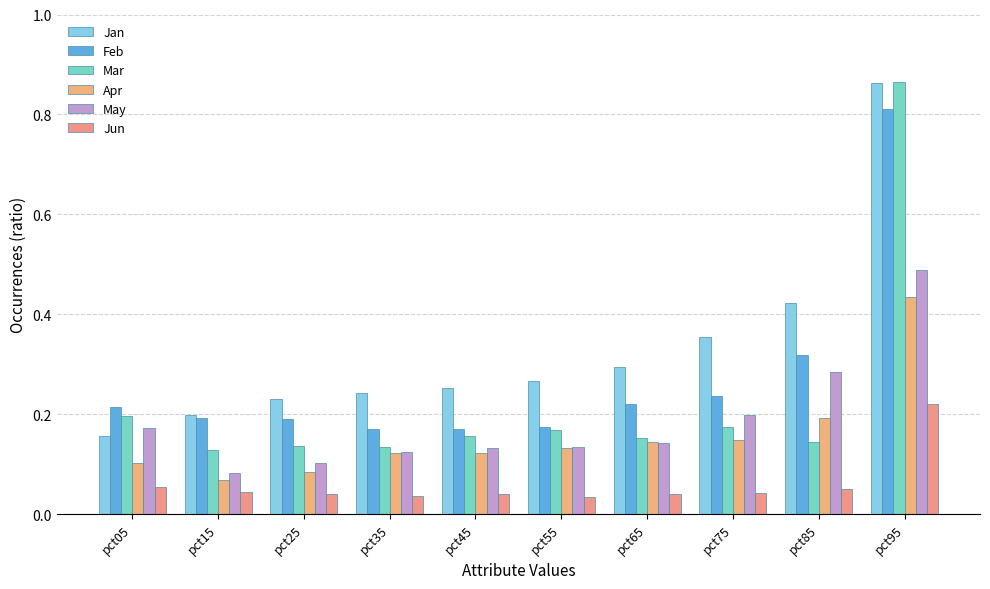

How many series are shown in this chart?

6